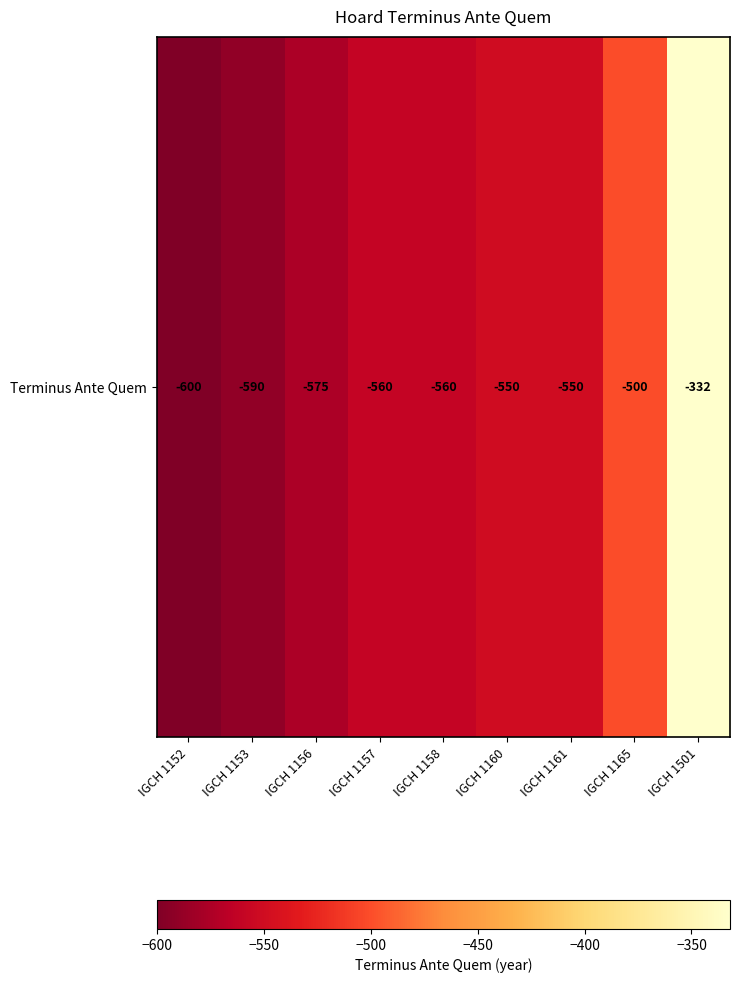

What is the sum of the values at IGCH 1157 and IGCH 1153?

-1150